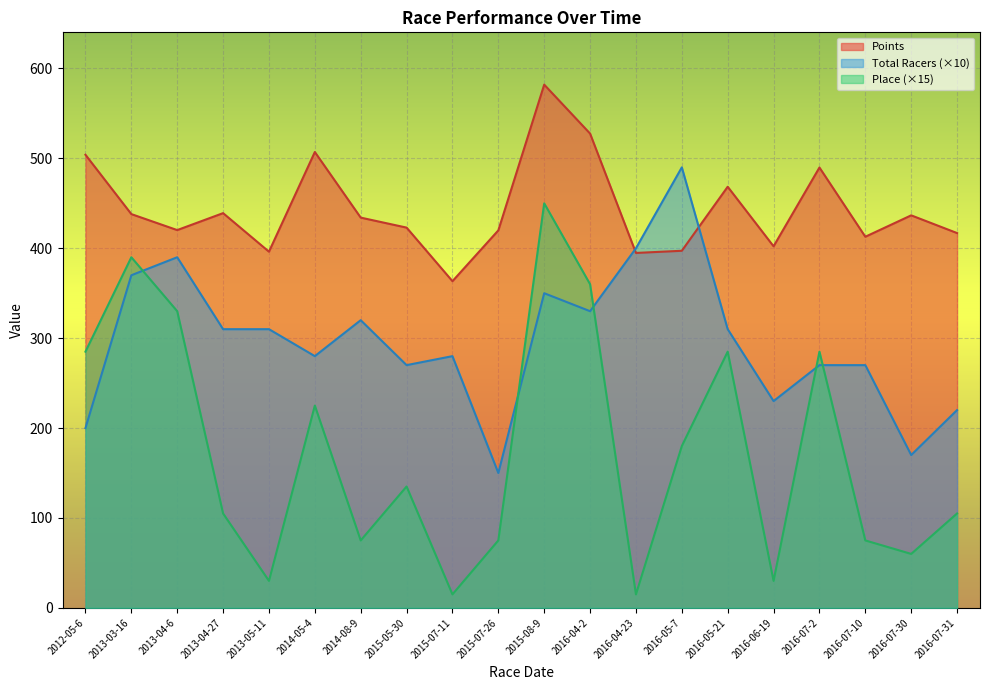

Where is Place nearest to the value 232?

2014-05-4